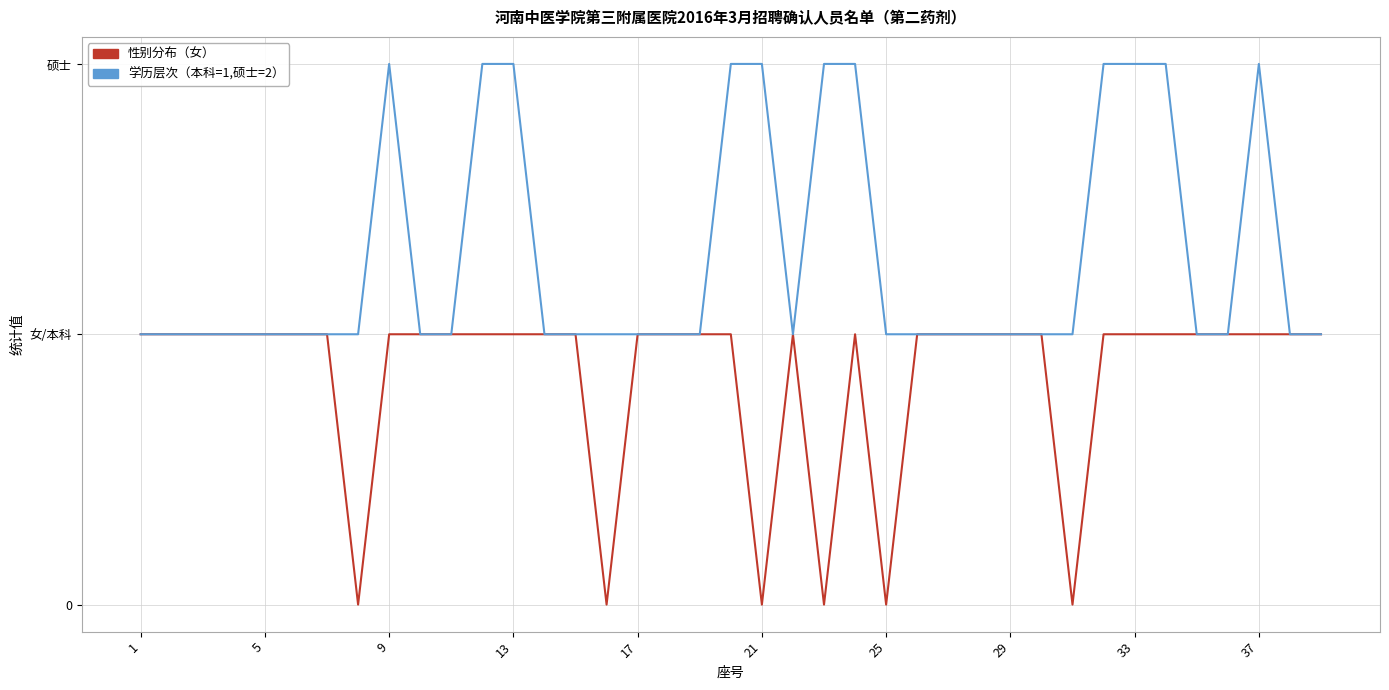

True or false: 性别分布（女） and 学历层次（本科=1,硕士=2） cross at least once.

False